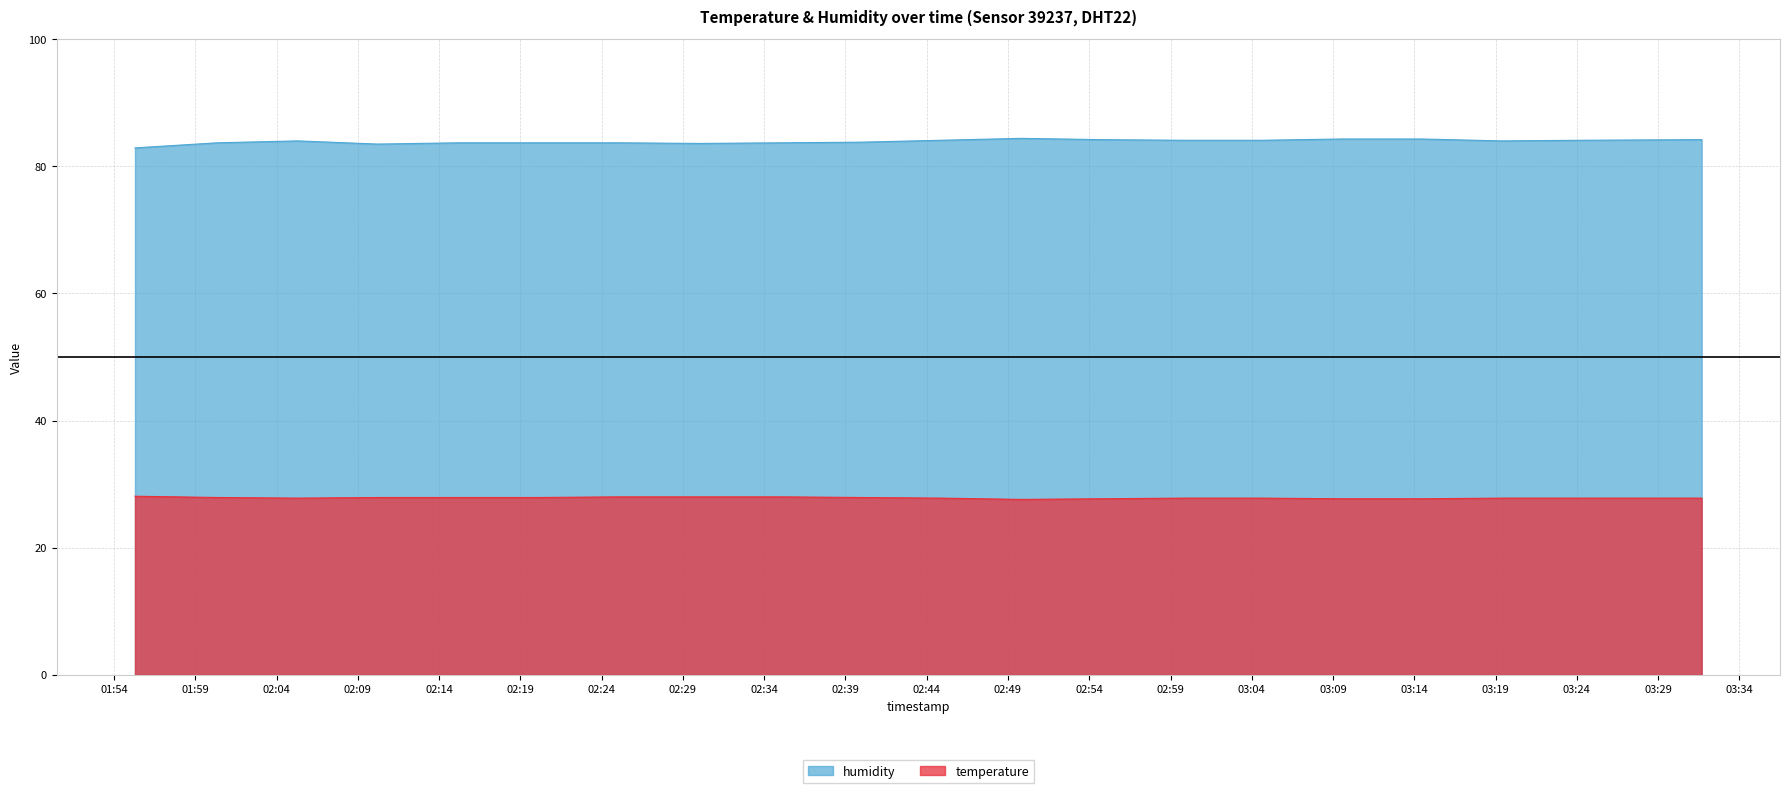

Where is humidity nearest to the value 83?

01:55